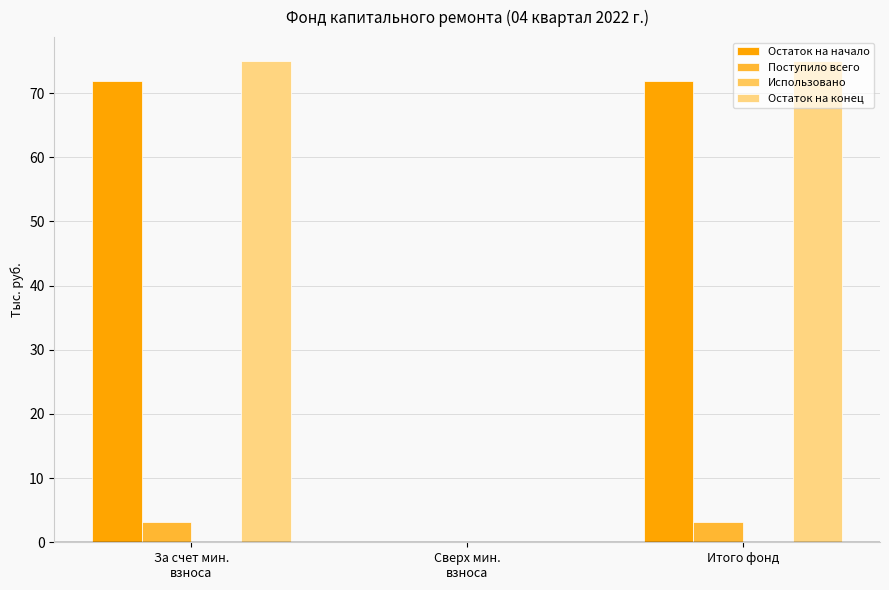

What is the sum of all Поступило всего values?

6.3